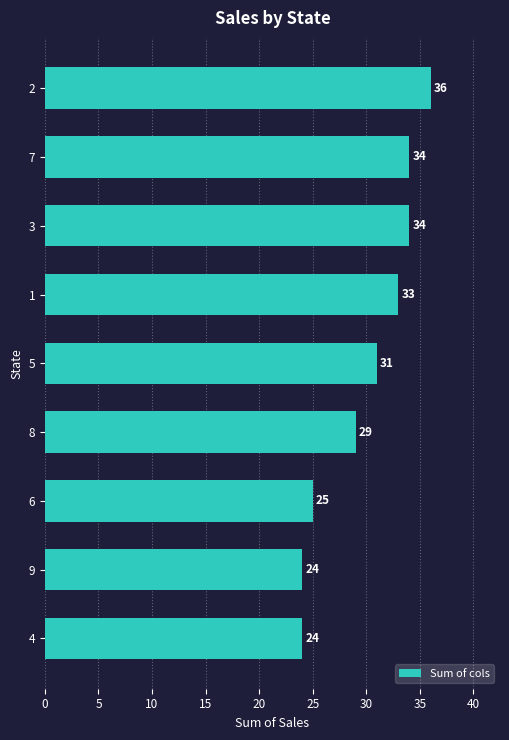

What is the smallest value displayed?

24